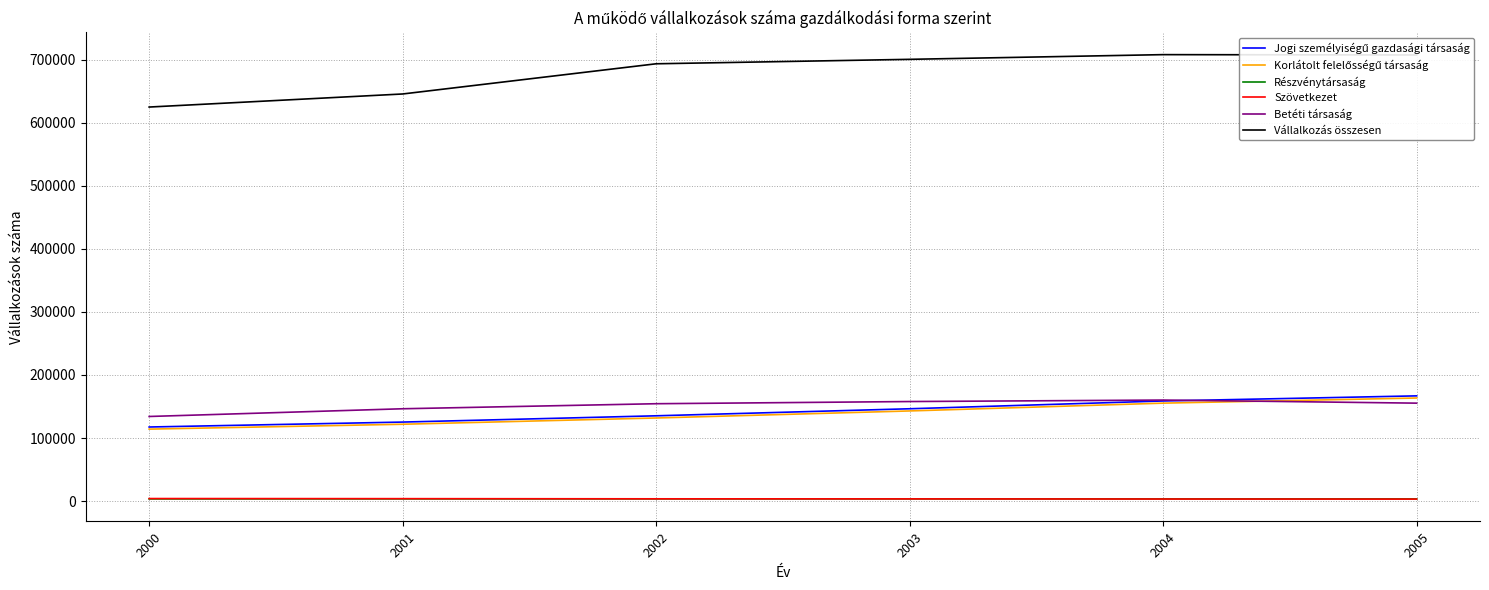

True or false: Szövetkezet and Vállalkozás összesen intersect in this chart.

False